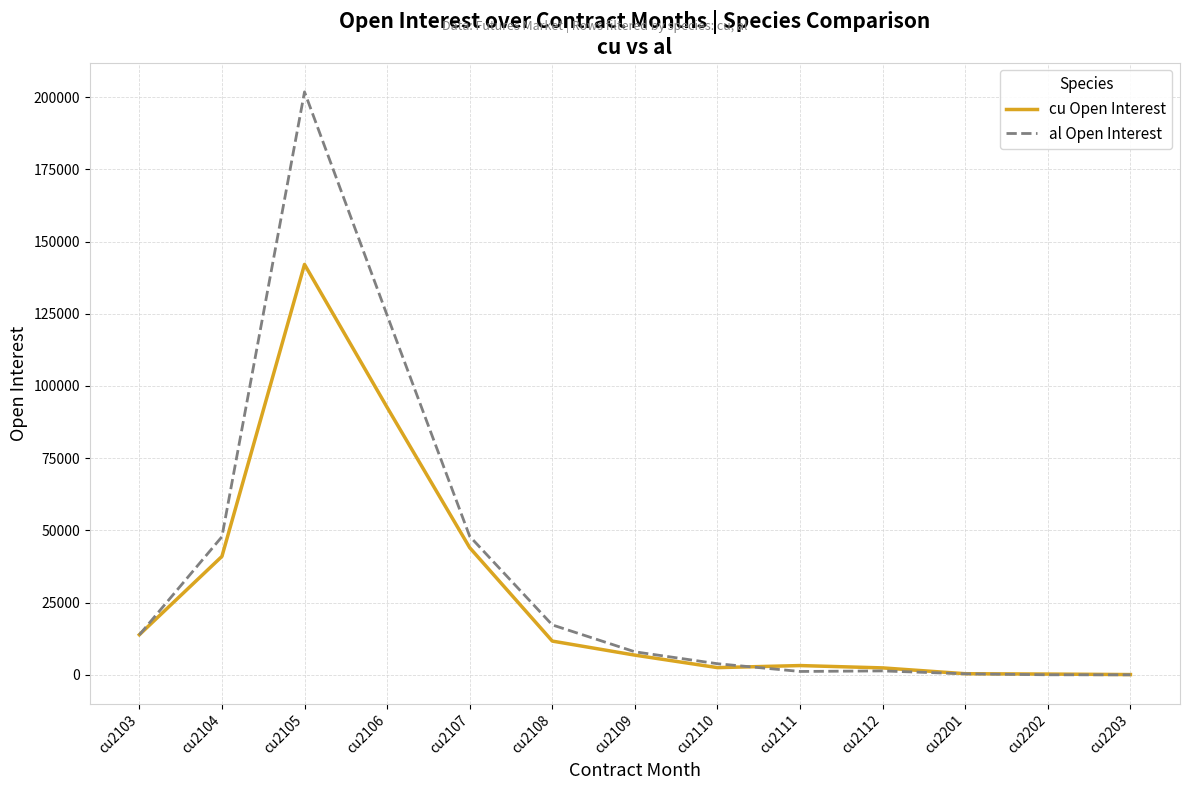

How many distinct data groups are displayed?

2